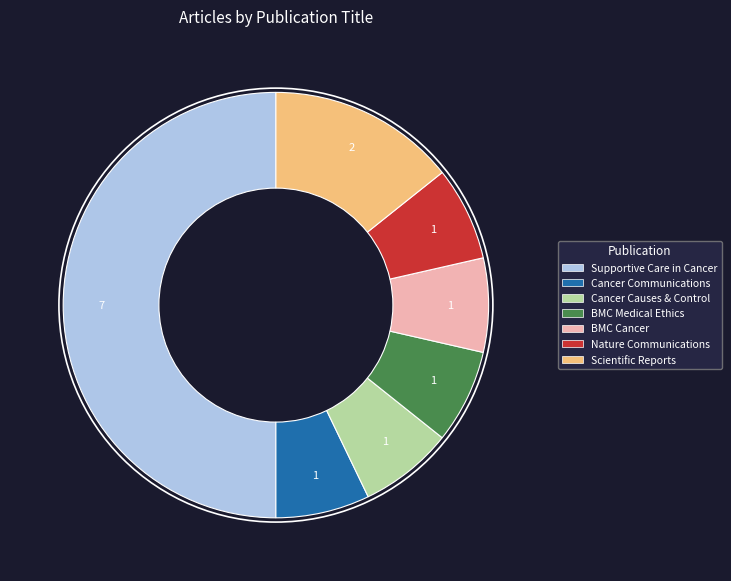

Do BMC Medical Ethics and Supportive Care in Cancer together represent more than half of the pie?

Yes